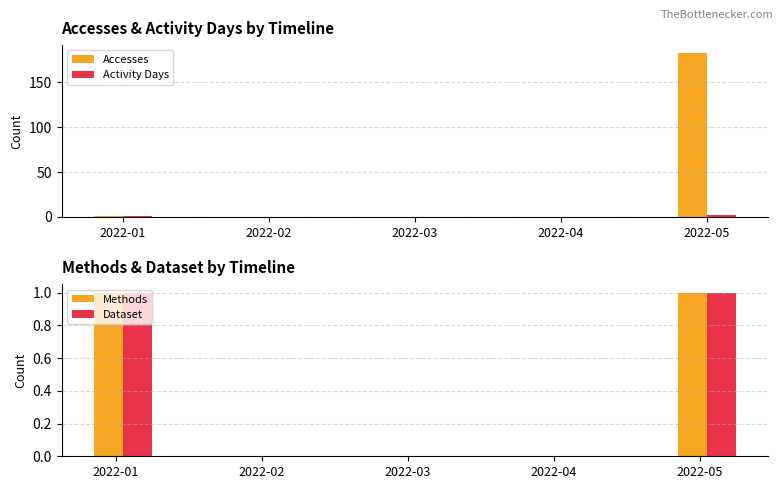

List the series in order of their peak value, lowest first.

Methods, Dataset, Activity Days, Accesses